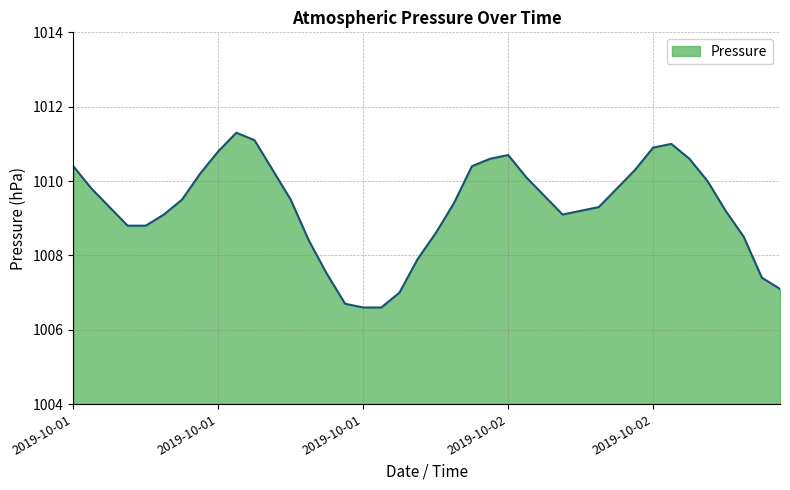

What is the greatest value displayed?

1011.3